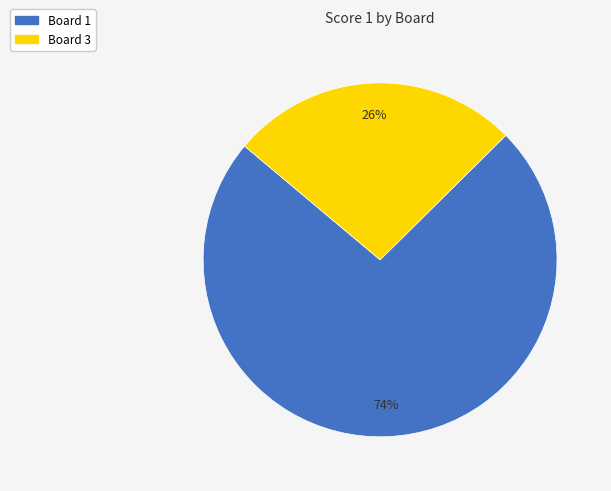

The Board 1 slice represents 74% of the pie. True or false?

True